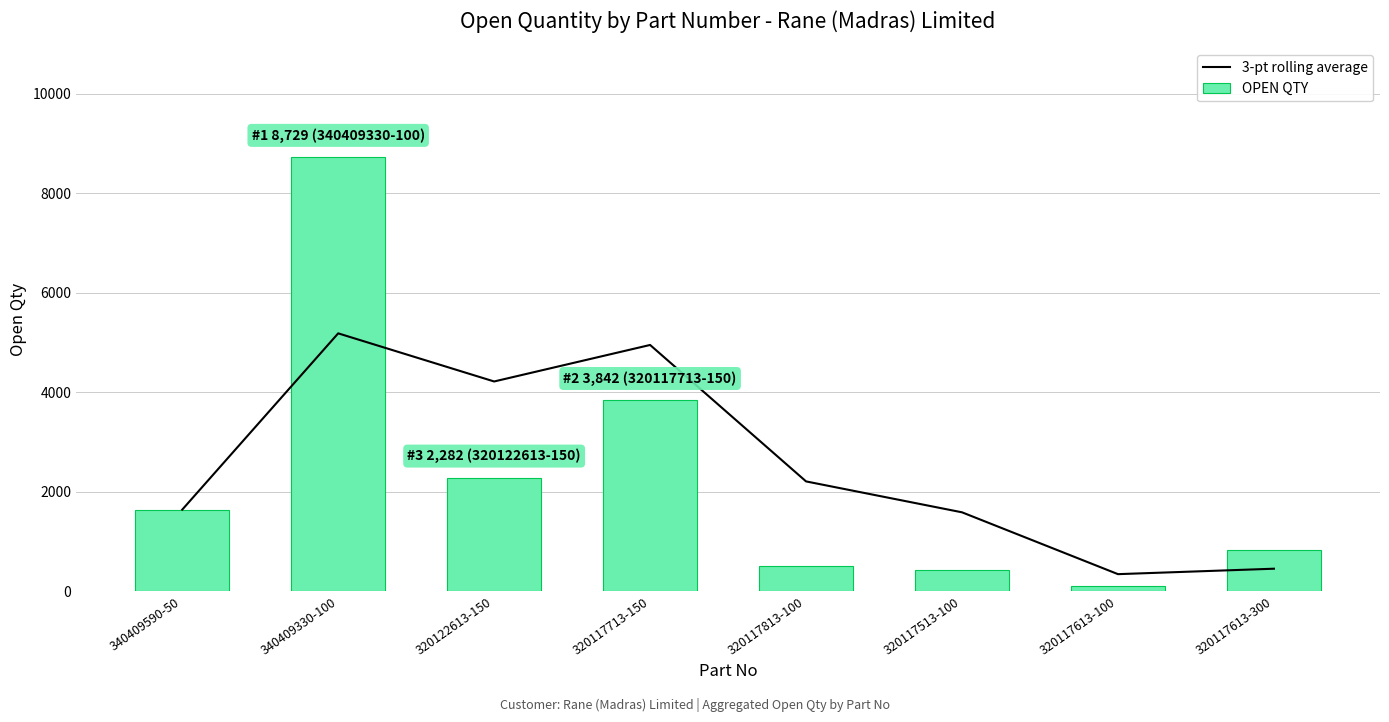

Reading left to right, list all the values displayed in this chart.

3-pt rolling average: 340409590-50=1640.0	340409330-100=5184.5	320122613-150=4217.0	320117713-150=4951.0	320117813-100=2208.0	320117513-100=1586.7	320117613-100=343.7	320117613-300=453.0
OPEN QTY: 340409590-50=1640.0	340409330-100=8729.0	320122613-150=2282.0	320117713-150=3842.0	320117813-100=500.0	320117513-100=418.0	320117613-100=113.0	320117613-300=828.0